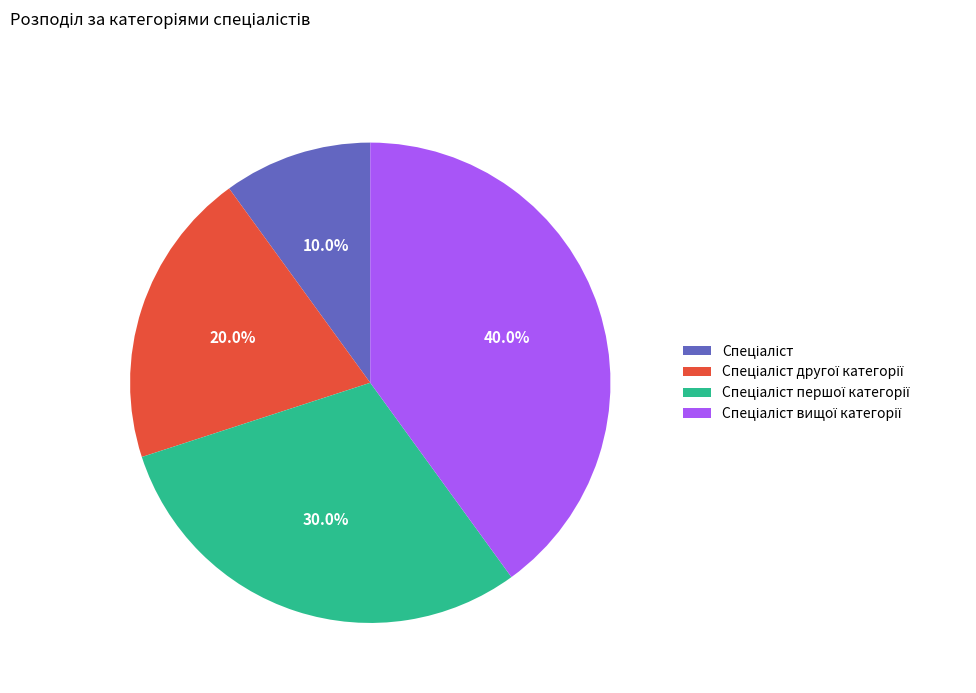

Is there a majority slice in this chart?

No